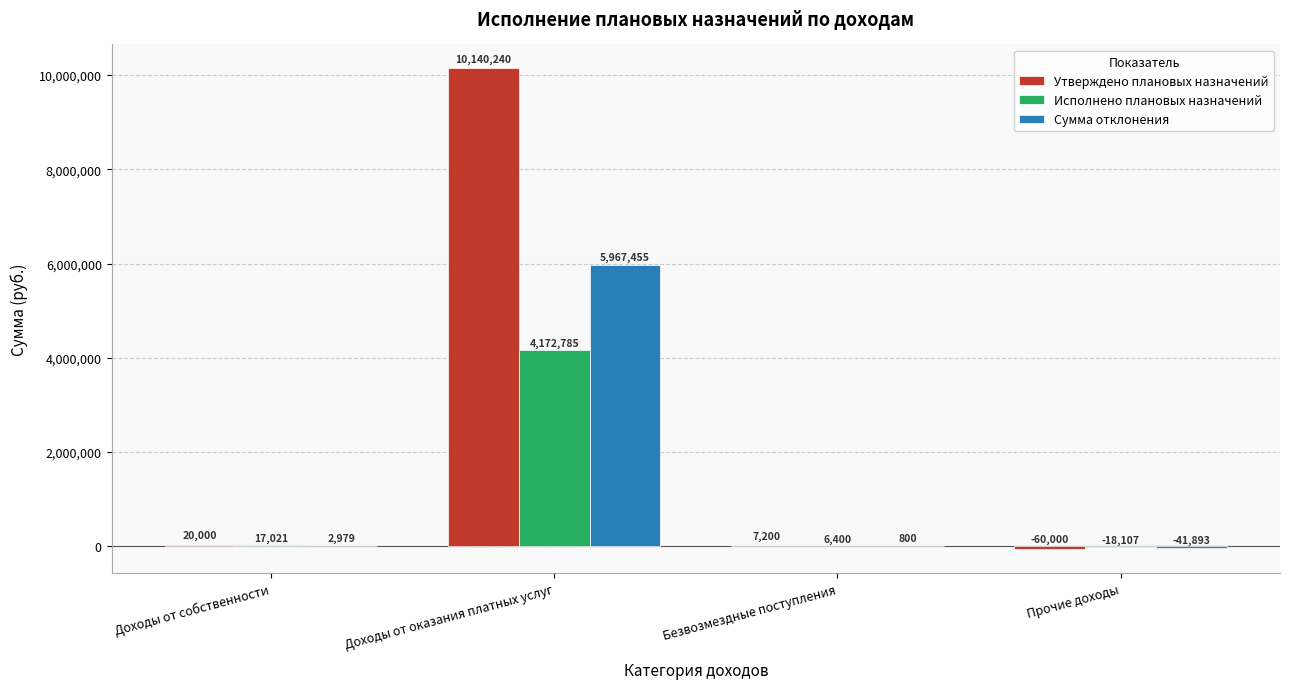

What is the sum of the Утверждено плановых назначений values at Доходы от собственности and Доходы от оказания платных услуг?

10160240.0